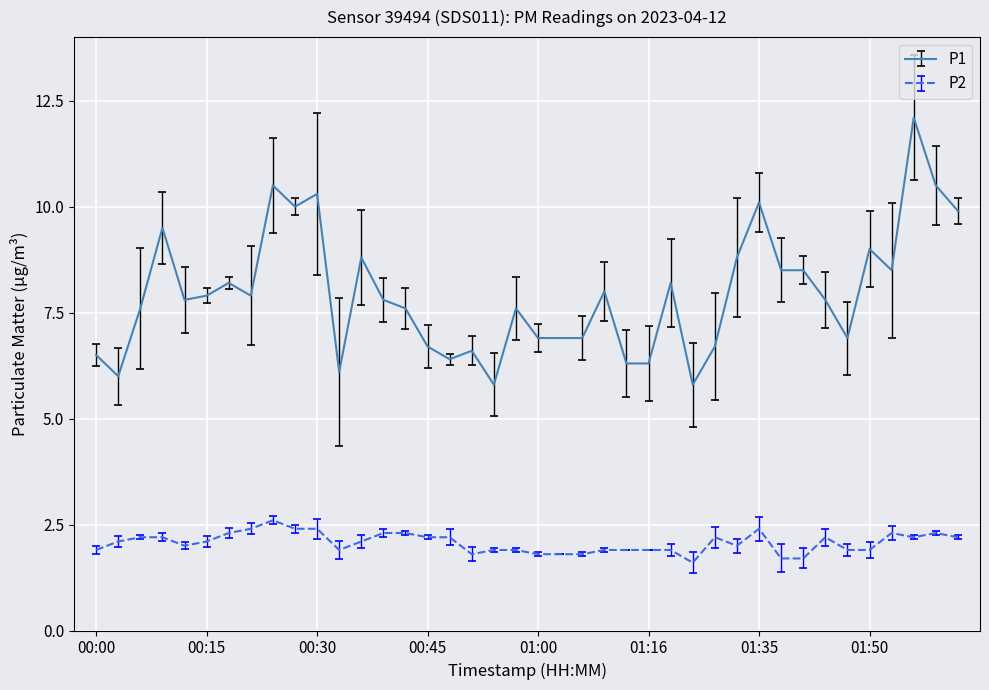

List the series in order of their peak value, highest first.

P1, P2